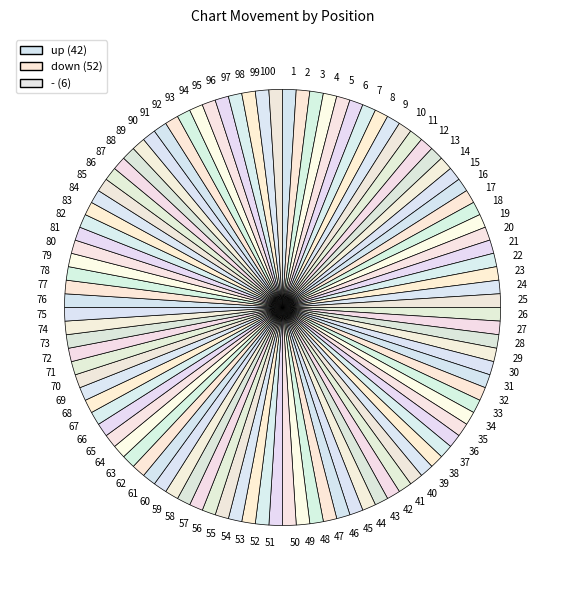

Do 55 and 36 together represent more than half of the pie?

No